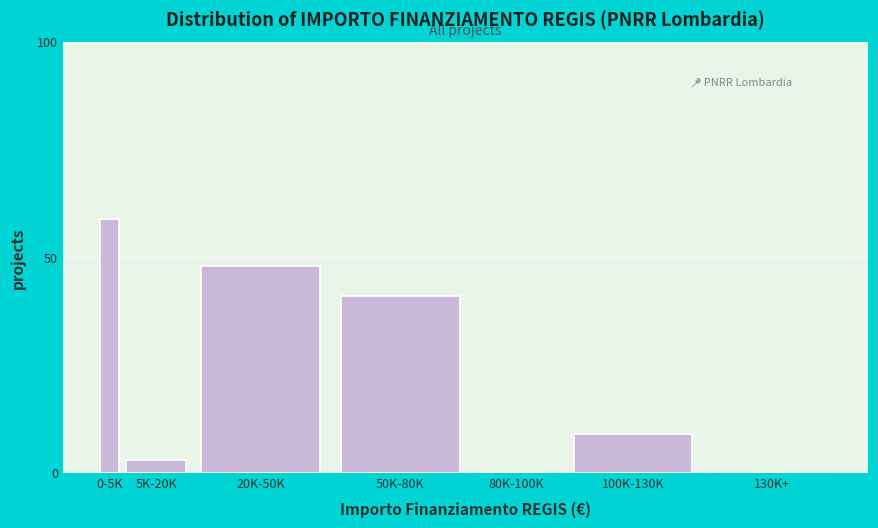

Reading left to right, what are all the values shown in this chart?

0-5K=59	5K-20K=3	20K-50K=48	50K-80K=41	80K-100K=0	100K-130K=9	130K+=0